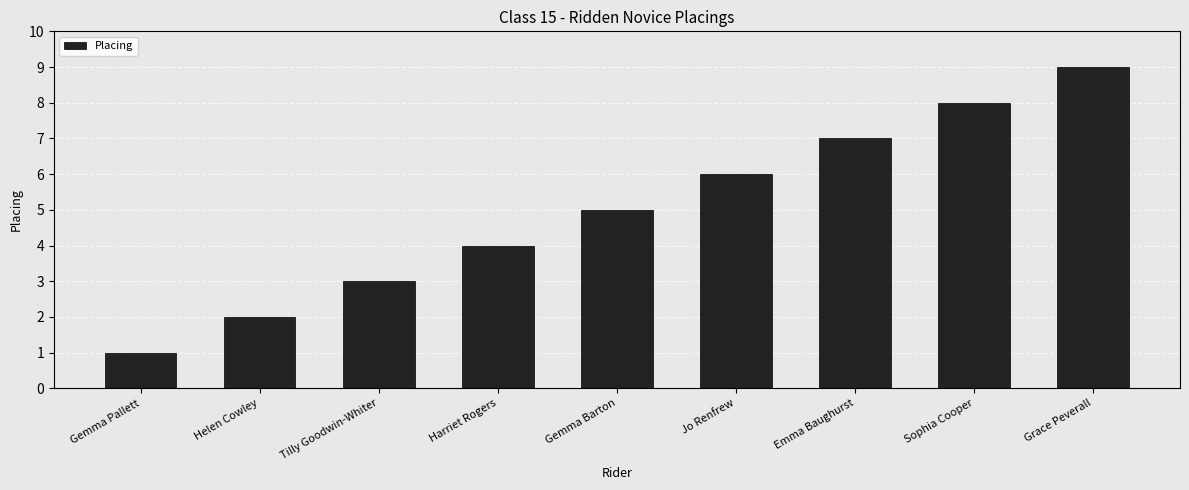

What is the difference between the maximum and minimum values?

8